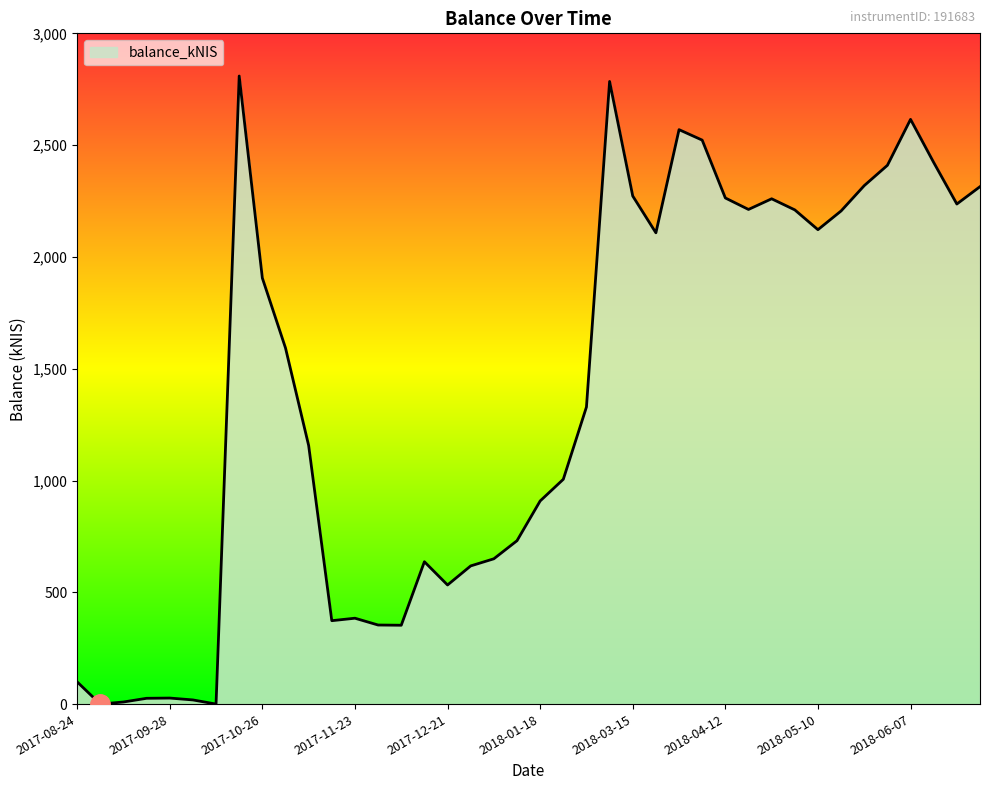

What is the greatest value displayed?

2809.1